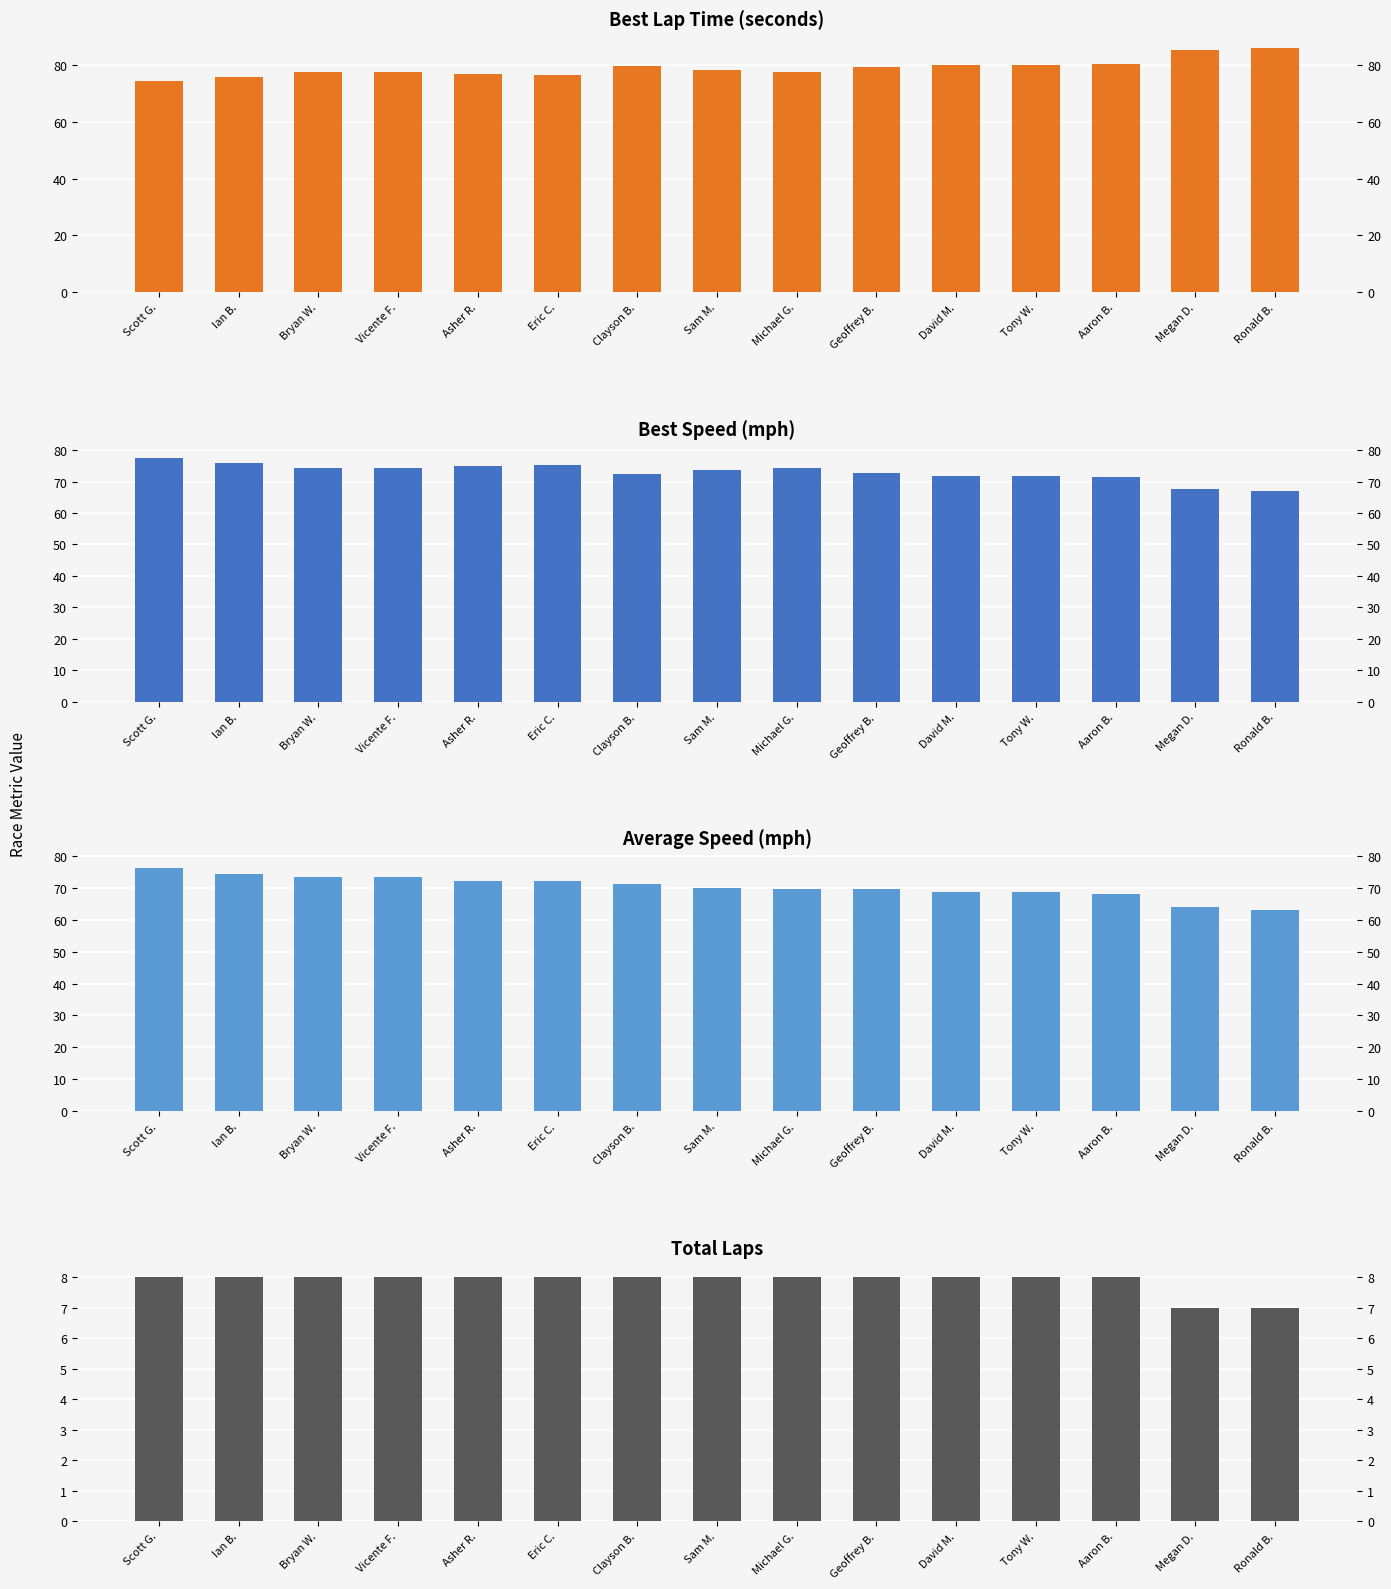

What is the sum of all Average Speed values?

1054.1